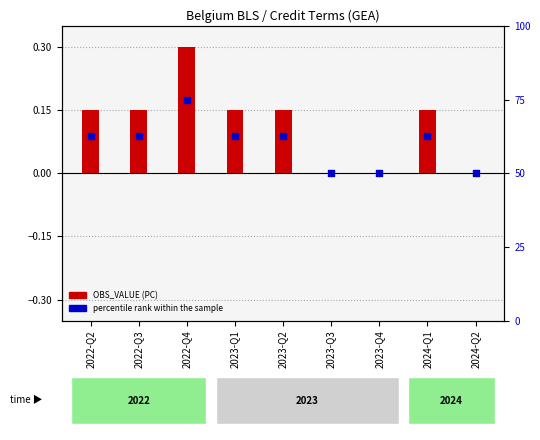

Which series contains the lowest Y value?

OBS_VALUE (PC)